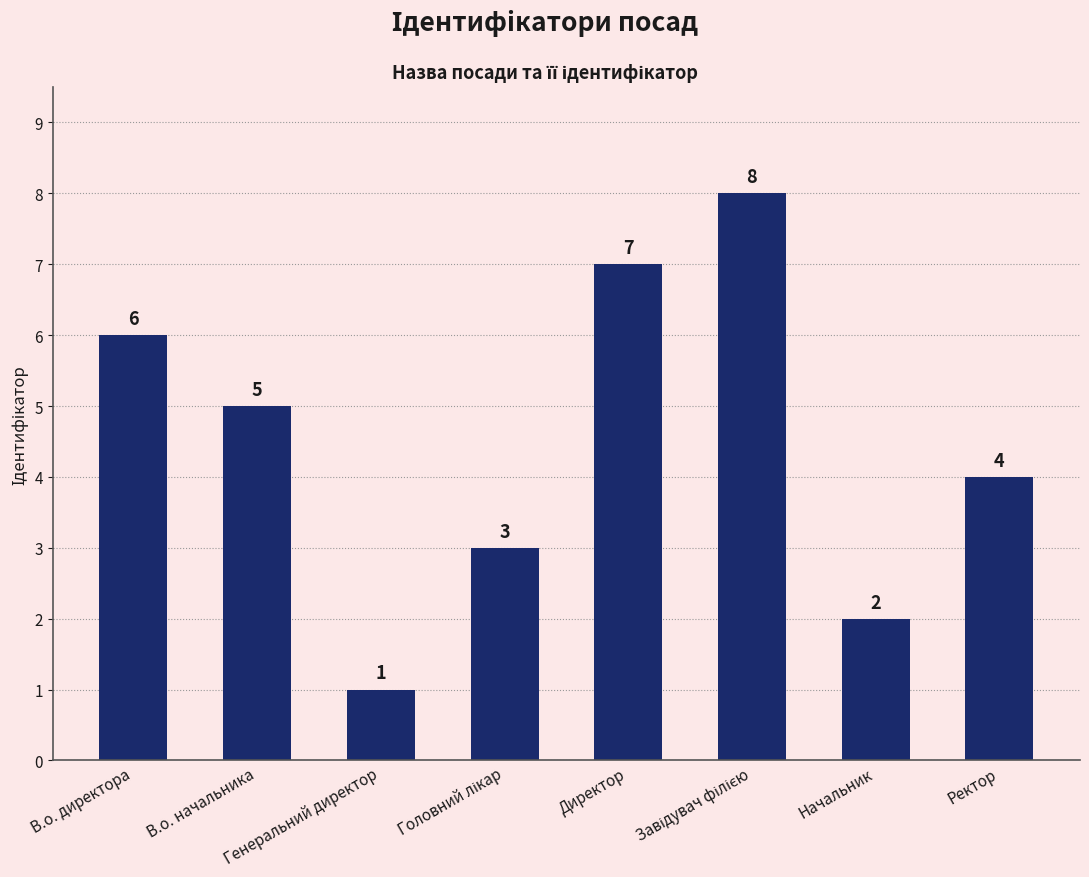

The value at Директор is 7. True or false?

True